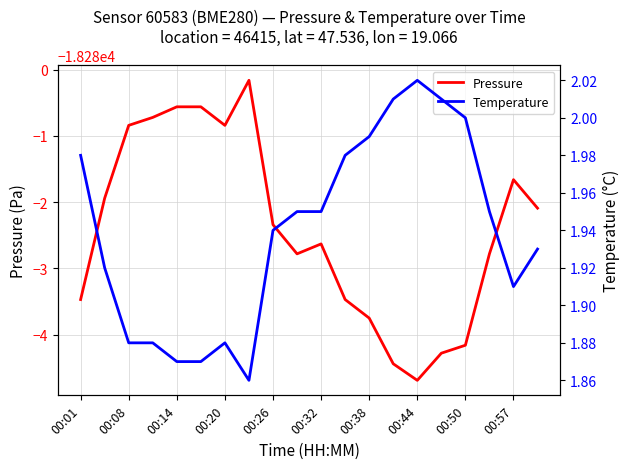

What is the difference between the second highest and minimum values in the Temperature series?

0.1